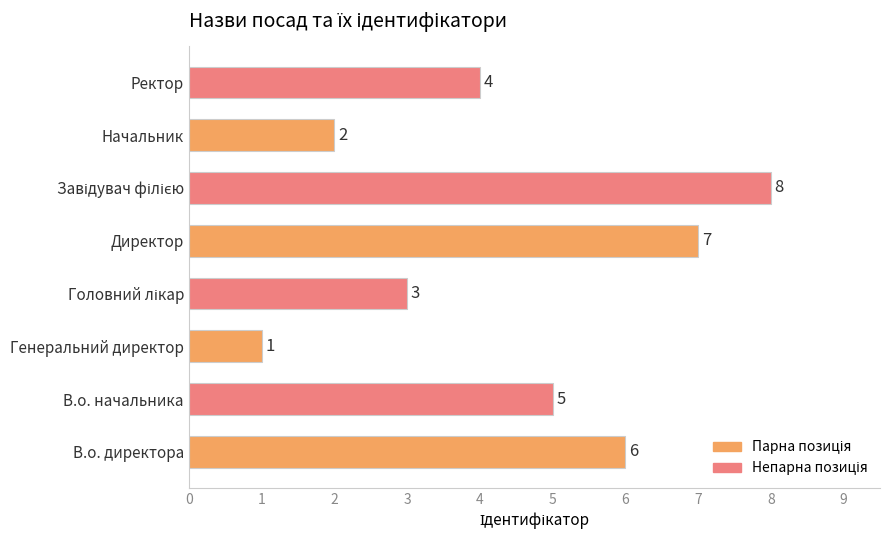

The chart shows a value of 9 at В.о. директора. True or false?

False